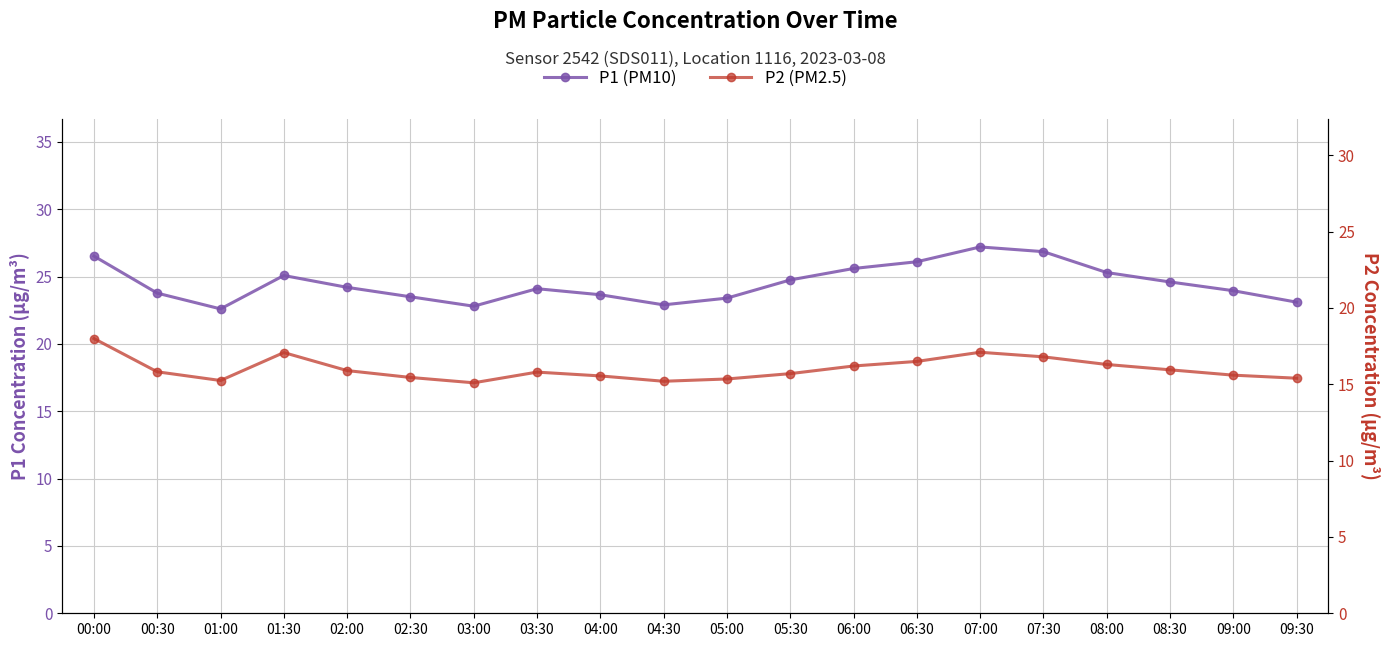

Read the P2 (PM2.5) value at 00:30.

15.8